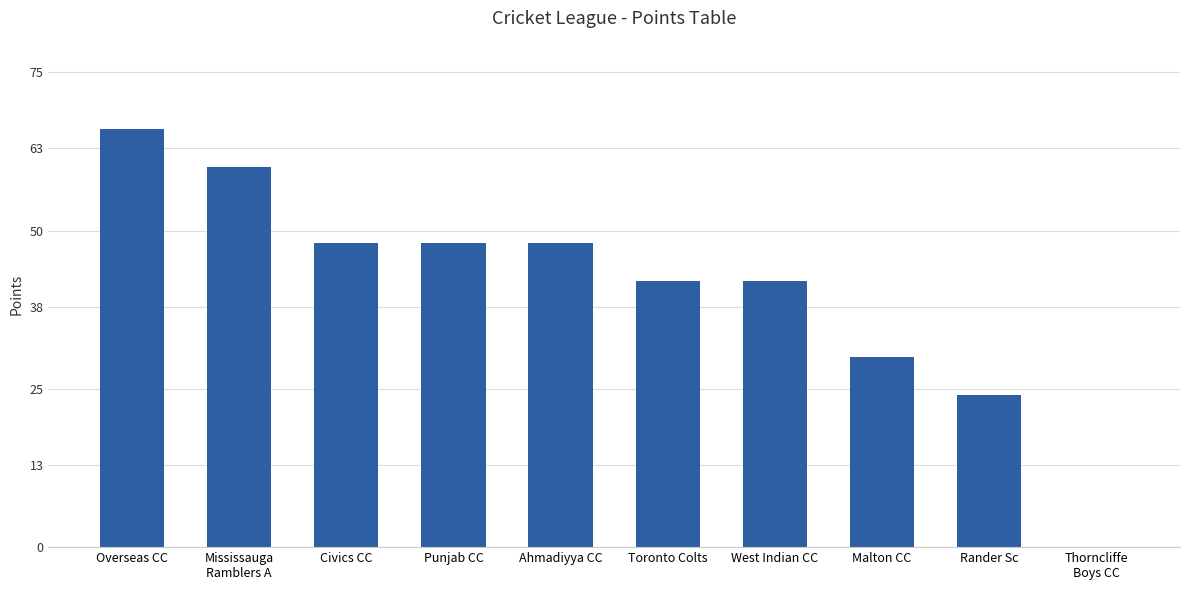

What value does the data have at West Indian CC?

42